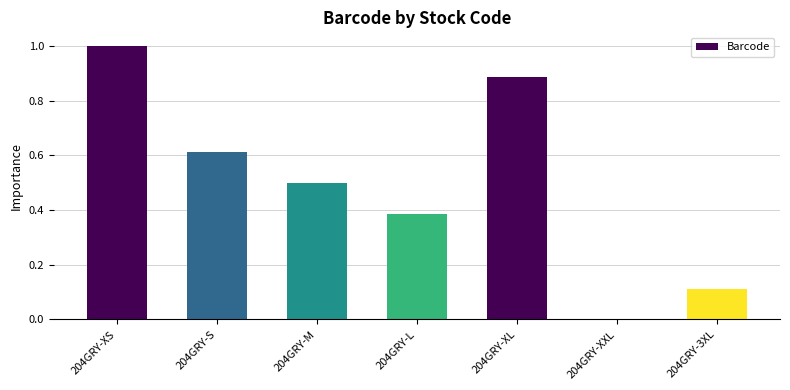

Count the number of data series in this chart.

1